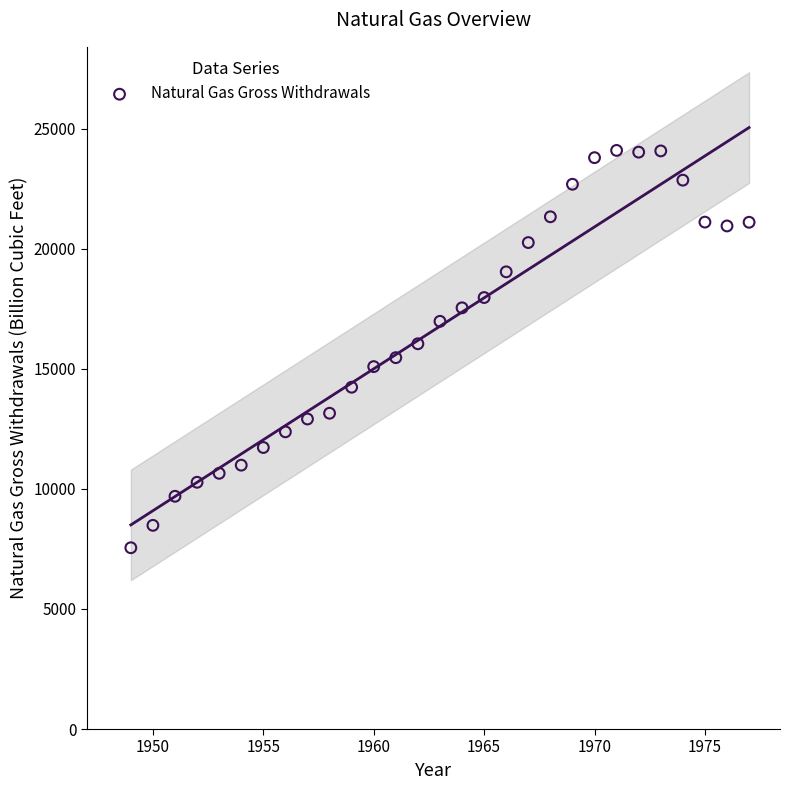

What is the range of X values (max minus min)?

28.0